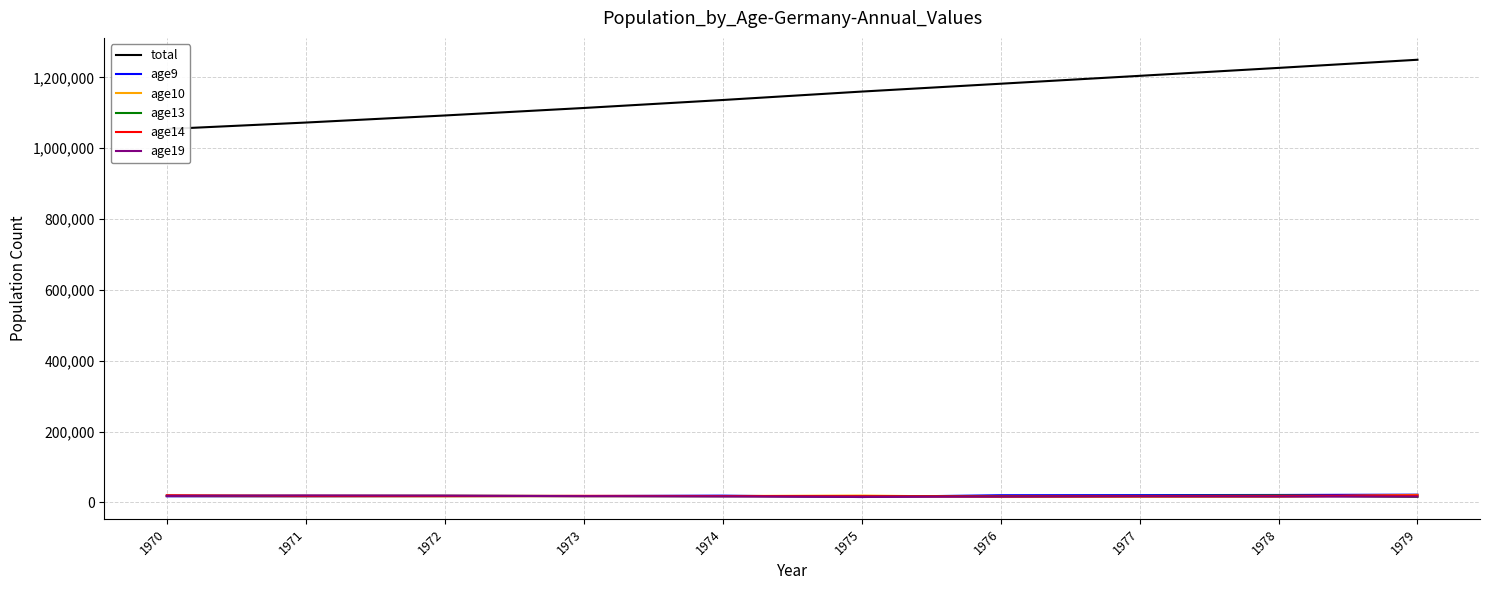

Reading right to left, list all the values displayed in this chart.

total: 1249533	1226547	1204122	1181855	1159707	1135911	1113375	1092232	1072280	1054003
age9: 21956	21071	20617	20392	15209	19216	17983	17530	16996	17211
age10: 21324	15631	15489	15348	19402	18081	17650	17083	17301	18022
age13: 15774	19706	18368	17921	17348	17572	18044	18698	18437	18928
age14: 19809	18464	17950	17113	17664	18052	18678	18319	18396	20304
age19: 16375	16517	16988	16427	15690	16865	17605	19329	19819	18347